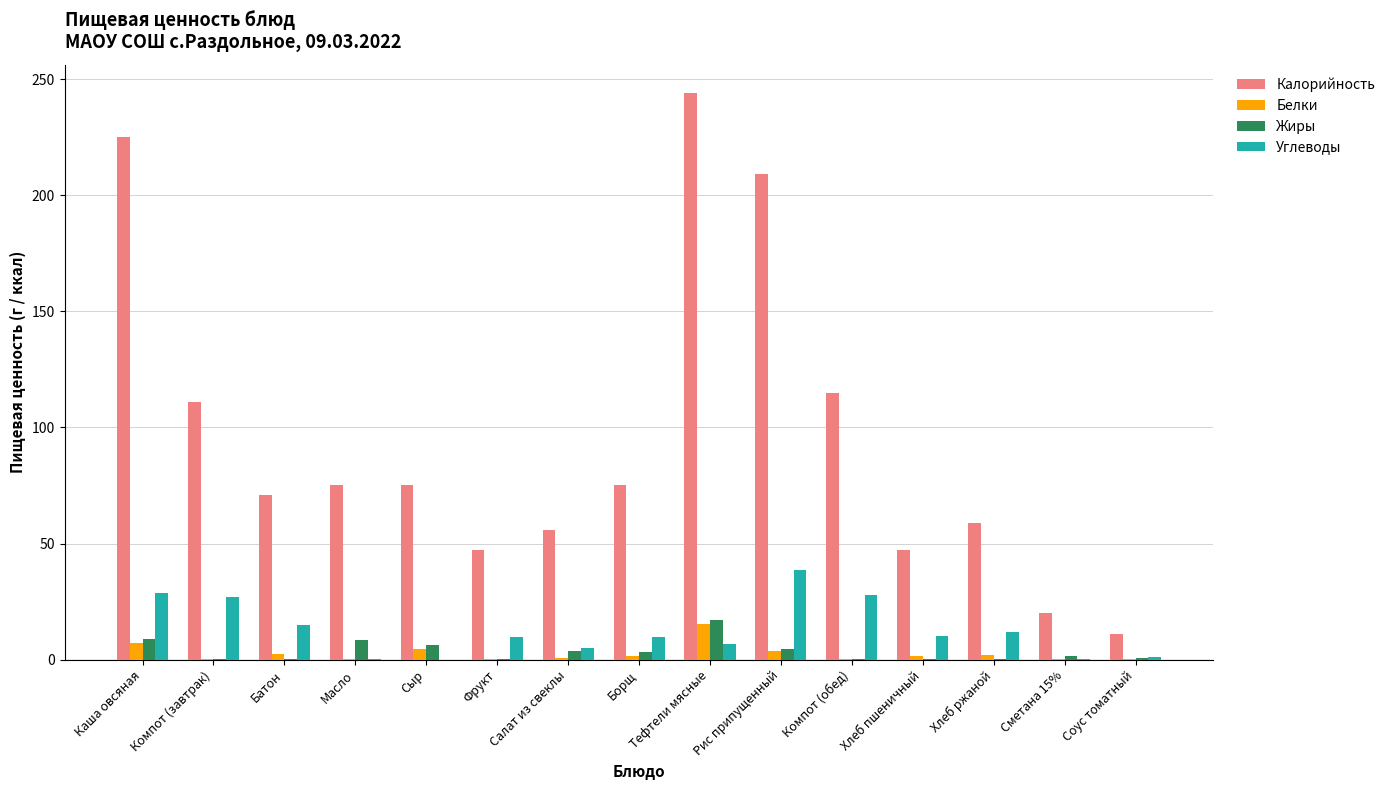

Is it true that Углеводы equals 0.4 at Сметана 15%?

True